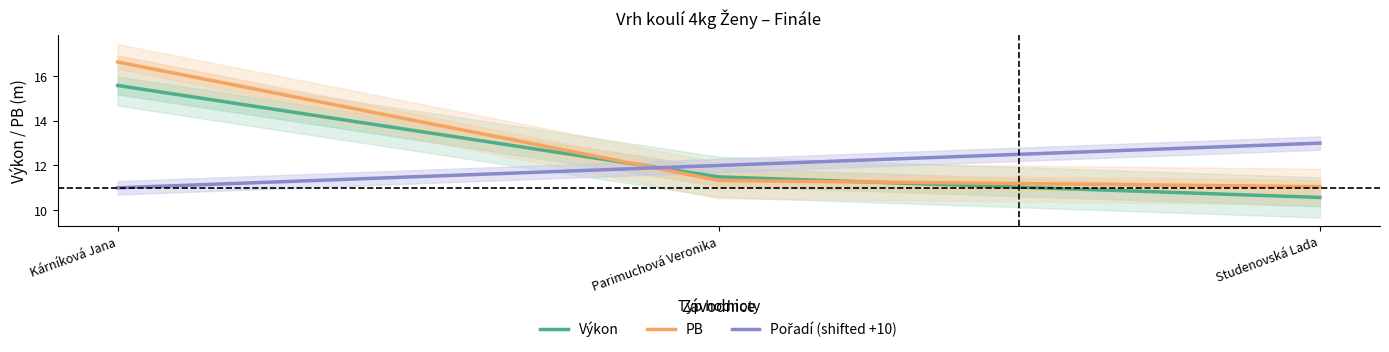

What is the difference between the maximum and minimum values in the Pořadí (shifted +10) series?

2.0